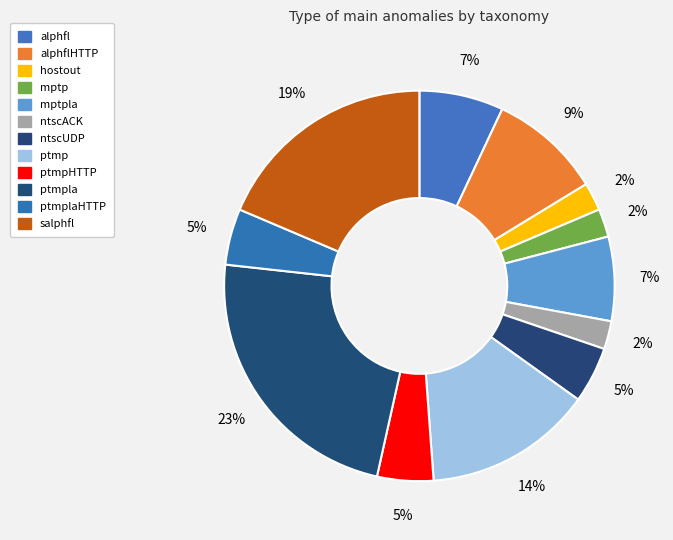

To the nearest percent, what is the difference between the alphfl and hostout slice percentages?

5%